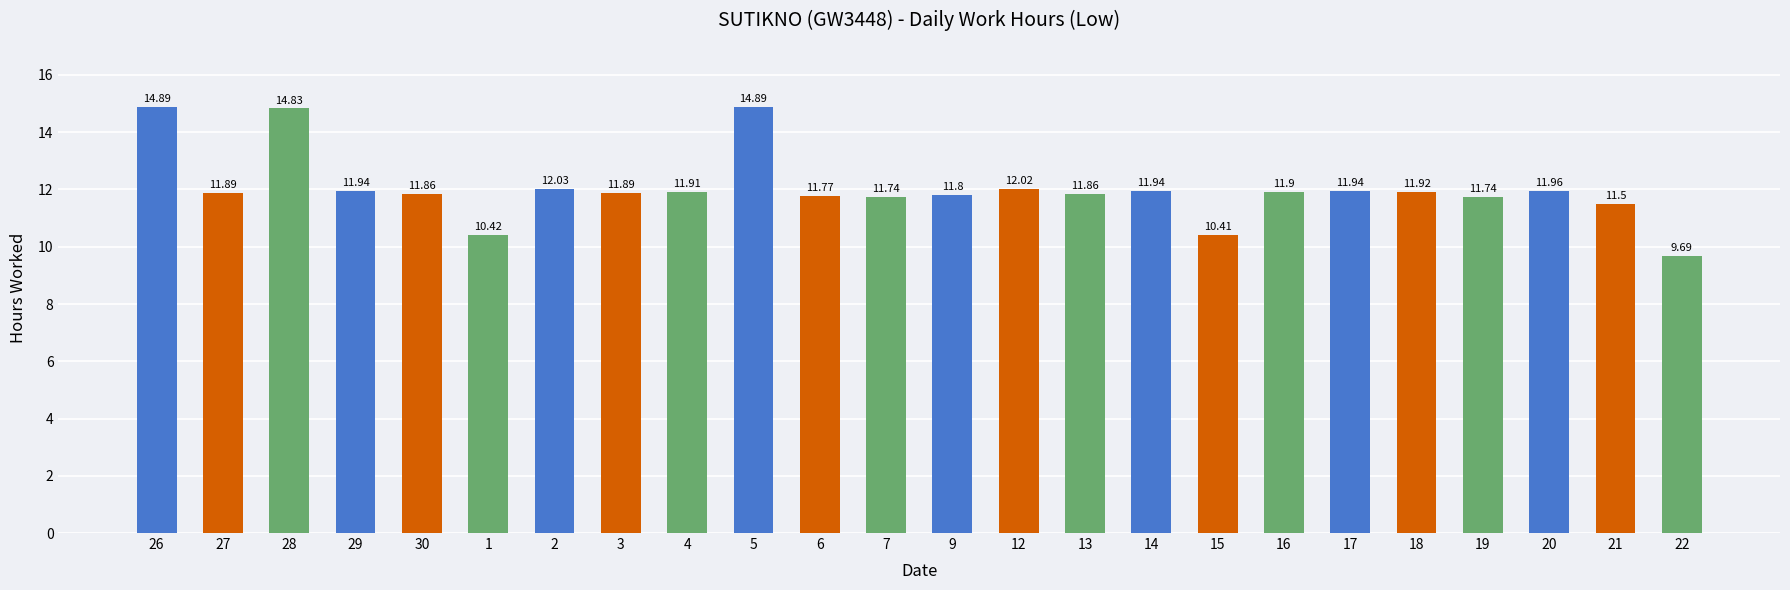

Approximately how many times larger is the value at 5 compared to 29?

1.2